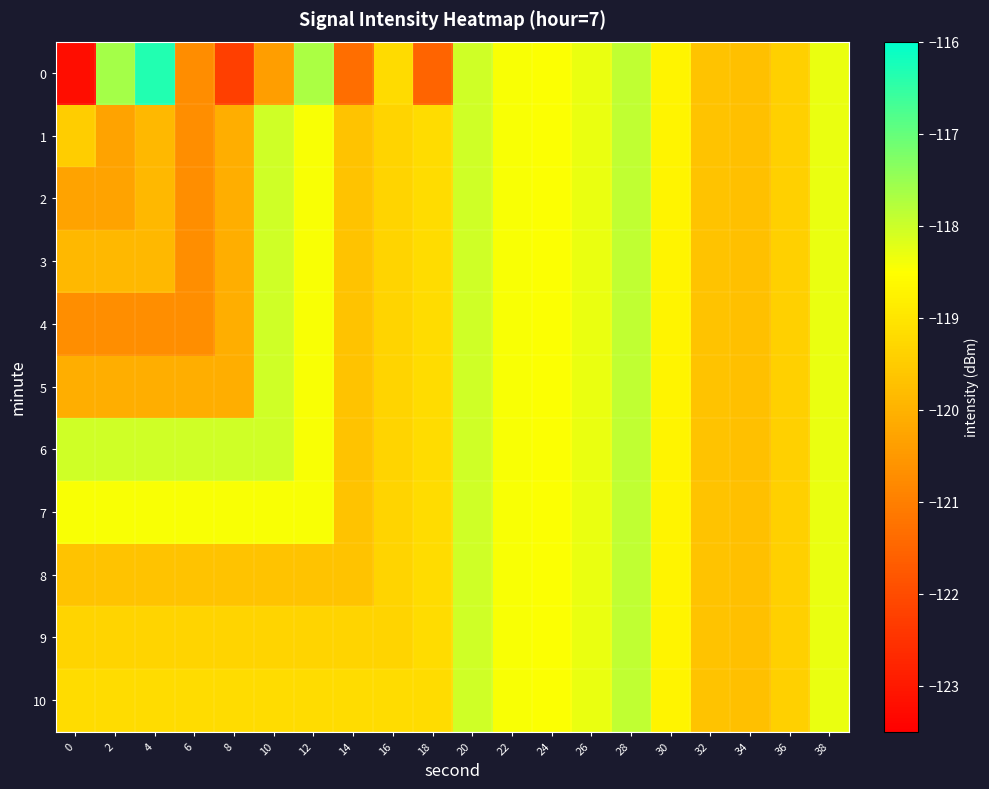

Reading right to left, extract all data points from this chart.

0: 38=-118.3	36=-119.4	34=-119.7	32=-119.7	30=-118.7	28=-117.9	26=-118.3	24=-118.5	22=-118.5	20=-118.0	18=-121.5	16=-119.2	14=-121.3	12=-117.7	10=-120.4	8=-122.3	6=-120.7	4=-116.3	2=-117.6	0=-123.2
1: 38=-118.3	36=-119.4	34=-119.7	32=-119.7	30=-118.7	28=-117.9	26=-118.3	24=-118.5	22=-118.5	20=-118.0	18=-119.2	16=-119.3	14=-119.7	12=-118.4	10=-118.0	8=-120.1	6=-120.7	4=-119.9	2=-120.3	0=-119.5
2: 38=-118.3	36=-119.4	34=-119.7	32=-119.7	30=-118.7	28=-117.9	26=-118.3	24=-118.5	22=-118.5	20=-118.0	18=-119.2	16=-119.3	14=-119.7	12=-118.4	10=-118.0	8=-120.1	6=-120.7	4=-119.9	2=-120.3	0=-120.3
3: 38=-118.3	36=-119.4	34=-119.7	32=-119.7	30=-118.7	28=-117.9	26=-118.3	24=-118.5	22=-118.5	20=-118.0	18=-119.2	16=-119.3	14=-119.7	12=-118.4	10=-118.0	8=-120.1	6=-120.7	4=-119.9	2=-119.9	0=-119.9
4: 38=-118.3	36=-119.4	34=-119.7	32=-119.7	30=-118.7	28=-117.9	26=-118.3	24=-118.5	22=-118.5	20=-118.0	18=-119.2	16=-119.3	14=-119.7	12=-118.4	10=-118.0	8=-120.1	6=-120.7	4=-120.7	2=-120.7	0=-120.7
5: 38=-118.3	36=-119.4	34=-119.7	32=-119.7	30=-118.7	28=-117.9	26=-118.3	24=-118.5	22=-118.5	20=-118.0	18=-119.2	16=-119.3	14=-119.7	12=-118.4	10=-118.0	8=-120.1	6=-120.1	4=-120.1	2=-120.1	0=-120.1
6: 38=-118.3	36=-119.4	34=-119.7	32=-119.7	30=-118.7	28=-117.9	26=-118.3	24=-118.5	22=-118.5	20=-118.0	18=-119.2	16=-119.3	14=-119.7	12=-118.4	10=-118.0	8=-118.0	6=-118.0	4=-118.0	2=-118.0	0=-118.0
7: 38=-118.3	36=-119.4	34=-119.7	32=-119.7	30=-118.7	28=-117.9	26=-118.3	24=-118.5	22=-118.5	20=-118.0	18=-119.2	16=-119.3	14=-119.7	12=-118.4	10=-118.4	8=-118.4	6=-118.4	4=-118.4	2=-118.4	0=-118.4
8: 38=-118.3	36=-119.4	34=-119.7	32=-119.7	30=-118.7	28=-117.9	26=-118.3	24=-118.5	22=-118.5	20=-118.0	18=-119.2	16=-119.3	14=-119.7	12=-119.7	10=-119.7	8=-119.7	6=-119.7	4=-119.7	2=-119.7	0=-119.7
9: 38=-118.3	36=-119.4	34=-119.7	32=-119.7	30=-118.7	28=-117.9	26=-118.3	24=-118.5	22=-118.5	20=-118.0	18=-119.2	16=-119.3	14=-119.3	12=-119.3	10=-119.3	8=-119.3	6=-119.3	4=-119.3	2=-119.3	0=-119.3
10: 38=-118.3	36=-119.4	34=-119.7	32=-119.7	30=-118.7	28=-117.9	26=-118.3	24=-118.5	22=-118.5	20=-118.0	18=-119.2	16=-119.2	14=-119.2	12=-119.2	10=-119.2	8=-119.2	6=-119.2	4=-119.2	2=-119.2	0=-119.2